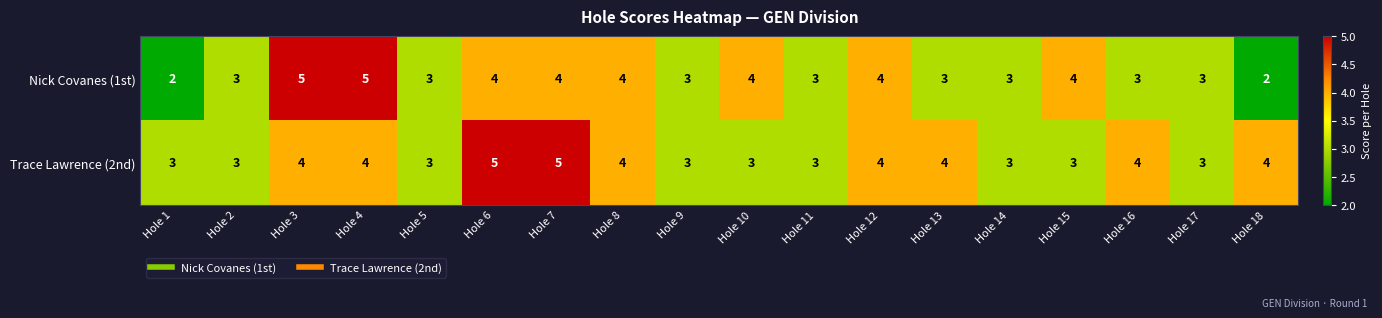

Count the number of data series in this chart.

2